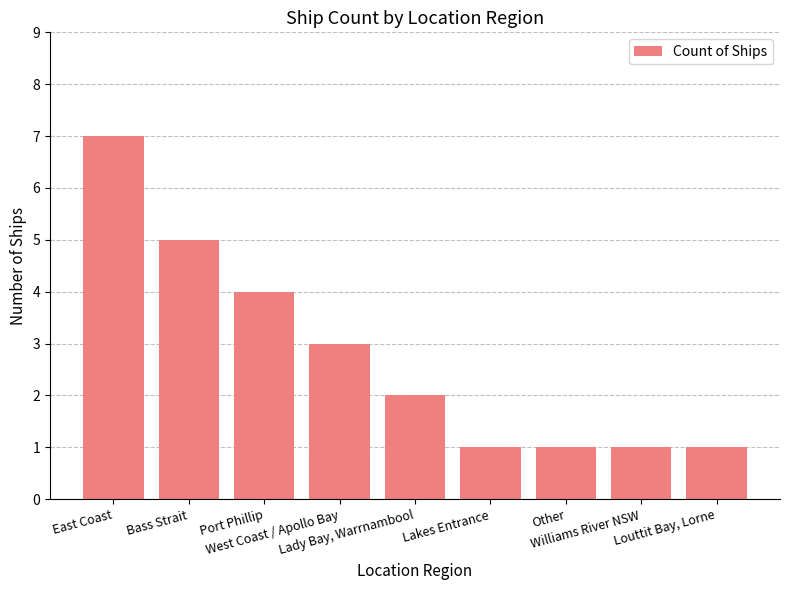

What is the greatest value displayed?

7